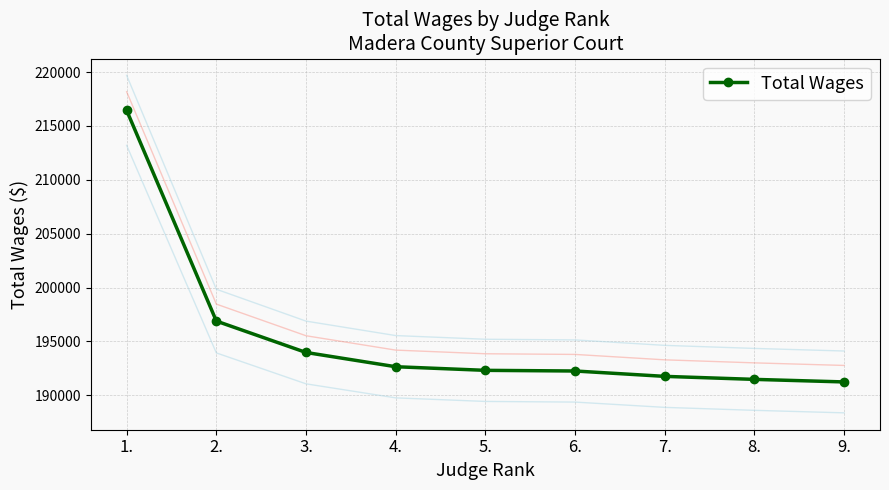

Between 9. and 5., which is larger?

5.